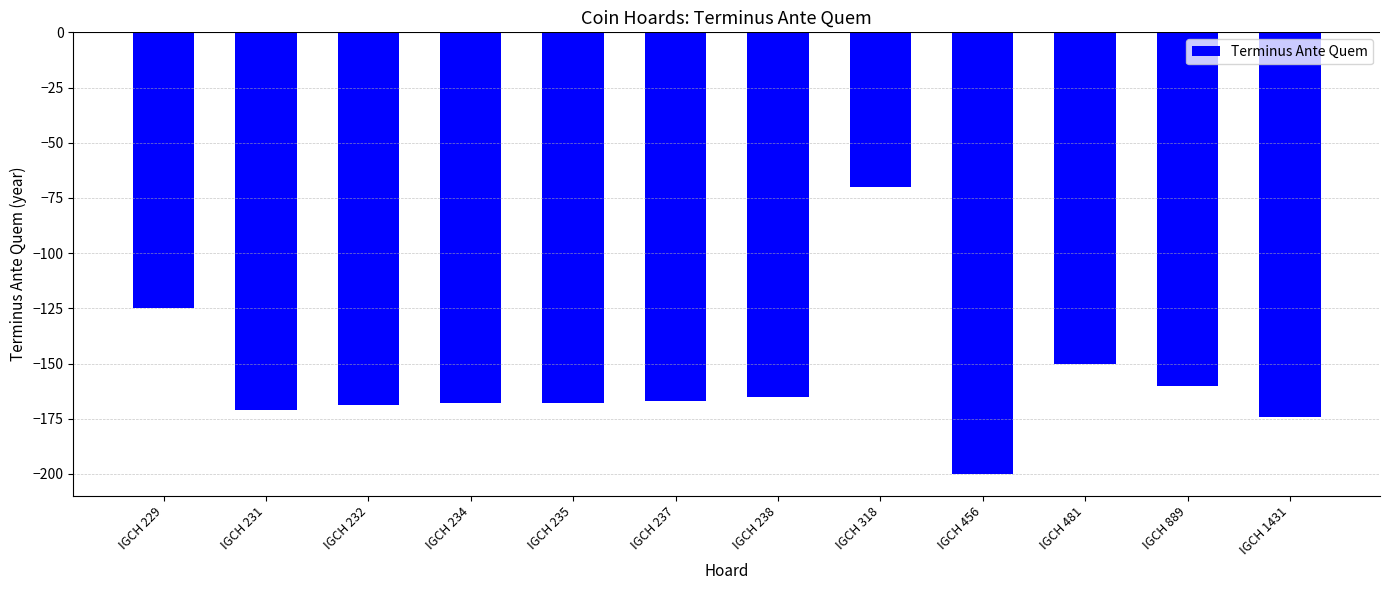

Count the number of data series in this chart.

1